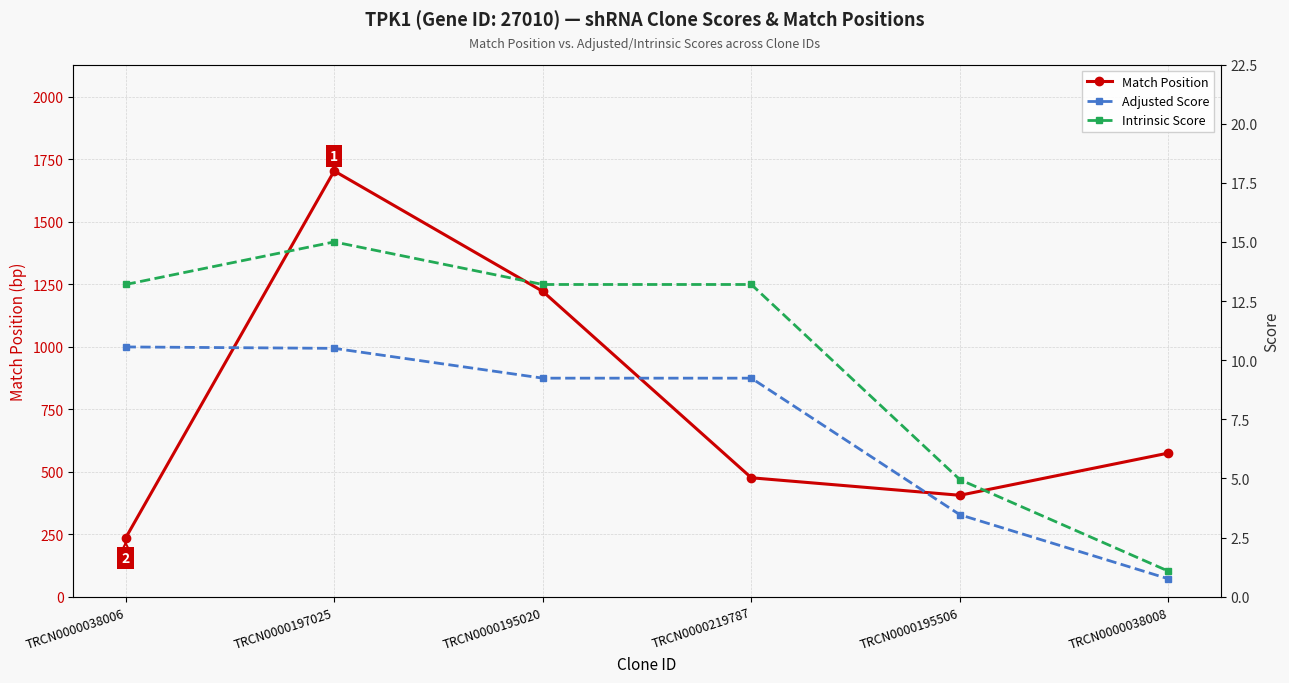

Reading left to right, what are all the values shown in this chart?

Match Position: TRCN0000038006=235.0	TRCN0000197025=1704.0	TRCN0000195020=1222.0	TRCN0000219787=476.0	TRCN0000195506=406.0	TRCN0000038008=575.0
Adjusted Score: TRCN0000038006=10.6	TRCN0000197025=10.5	TRCN0000195020=9.2	TRCN0000219787=9.2	TRCN0000195506=3.5	TRCN0000038008=0.8
Intrinsic Score: TRCN0000038006=13.2	TRCN0000197025=15.0	TRCN0000195020=13.2	TRCN0000219787=13.2	TRCN0000195506=5.0	TRCN0000038008=1.1